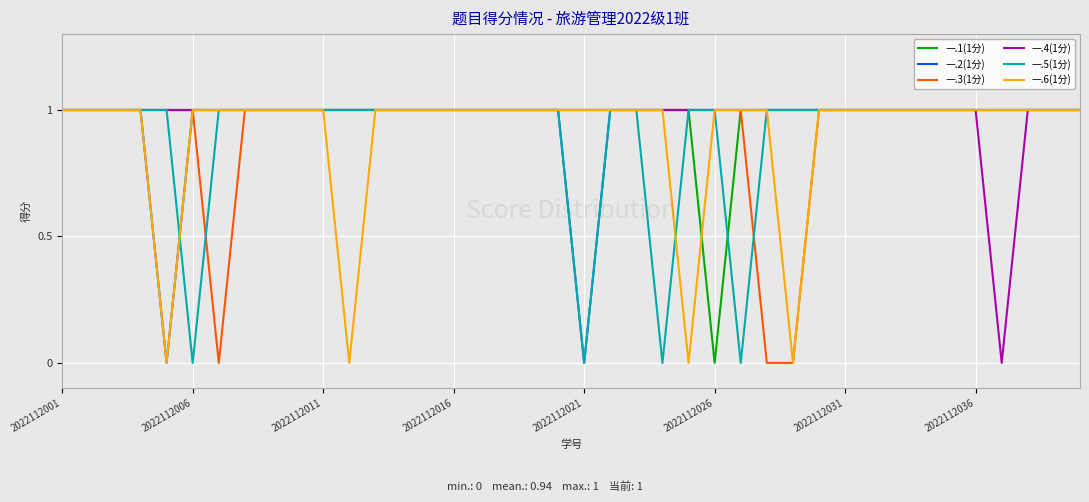

What is the difference between the second highest and second lowest values in the 一.2(1分) series?

1